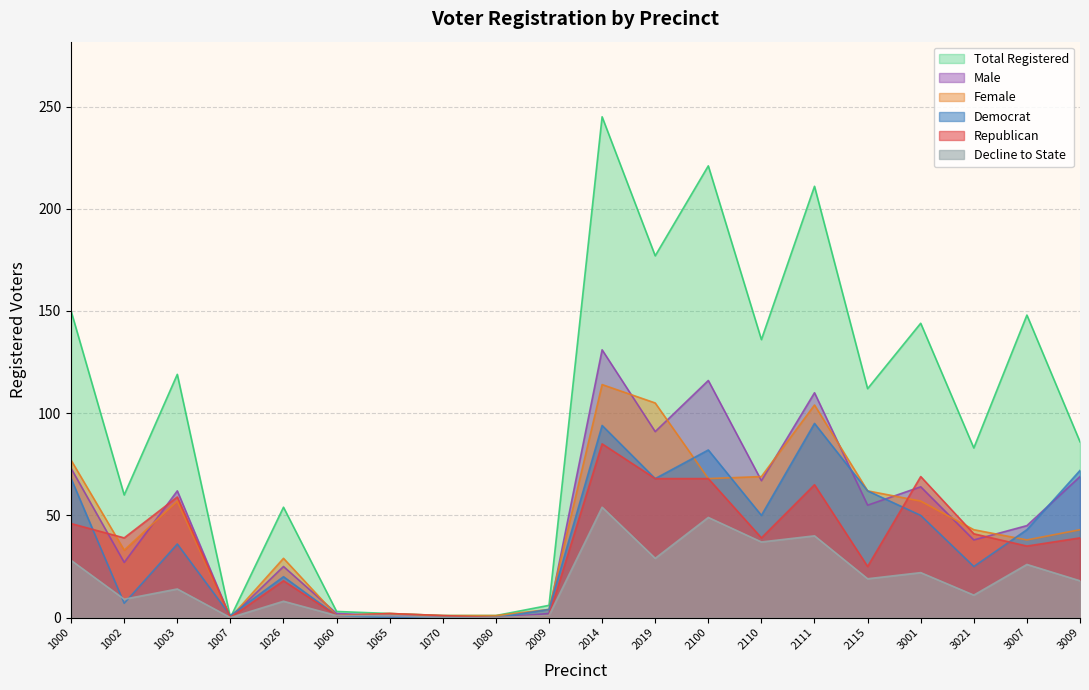

Reading left to right, list all the values displayed in this chart.

dem: 68	7	36	1	20	1	0	0	0	4	94	68	82	50	95	62	50	25	43	72
rep: 46	39	59	0	18	1	2	1	0	1	85	68	68	39	65	25	69	41	35	39
male: 73	27	62	0	25	2	1	0	0	2	131	91	116	67	110	55	64	38	45	69
female: 77	33	57	0	29	1	2	1	1	4	114	105	68	69	104	62	57	43	38	43
totreg_r: 150	60	119	0	54	3	2	1	1	6	245	177	221	136	211	112	144	83	148	86
dcl: 28	9	14	0	8	1	1	0	0	1	54	29	49	37	40	19	22	11	26	18